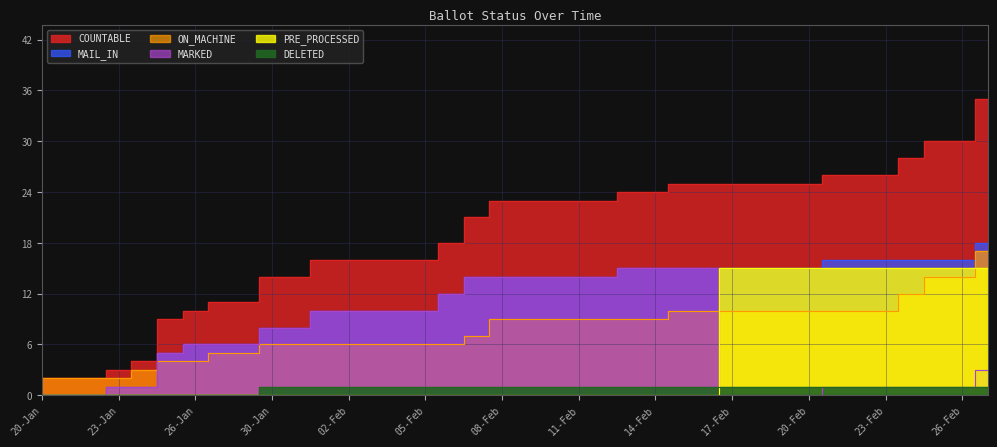

What are all the series names shown in the legend?

COUNTABLE, ON_MACHINE, MAIL_IN, MARKED, PRE_PROCESSED, DELETED